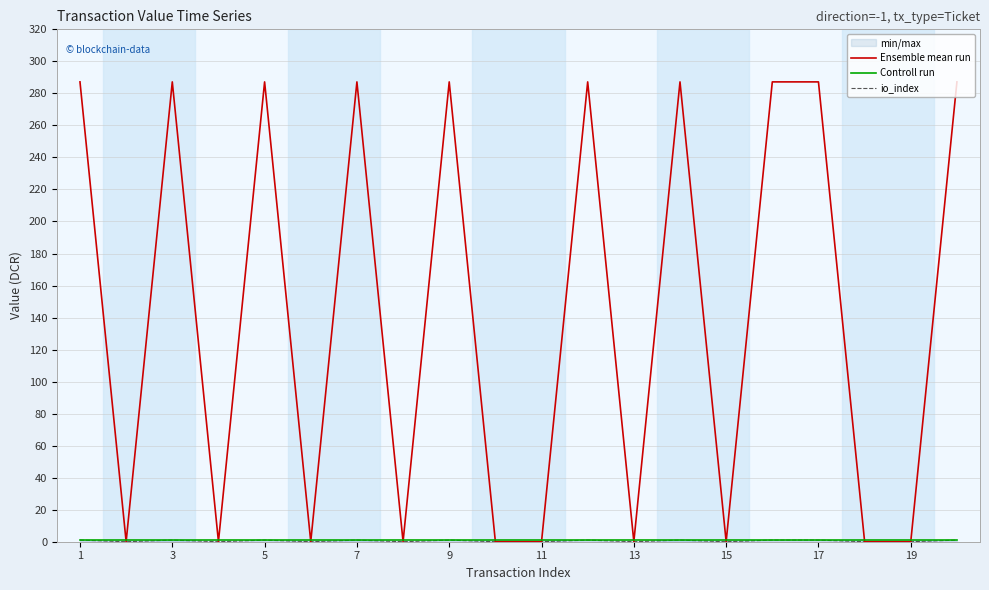

At how many categories does at least one series exceed 190?

10